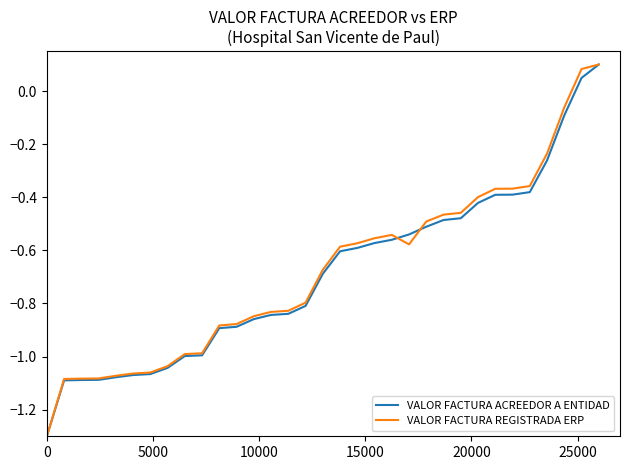

What is the minimum value shown in the chart?

-1.3